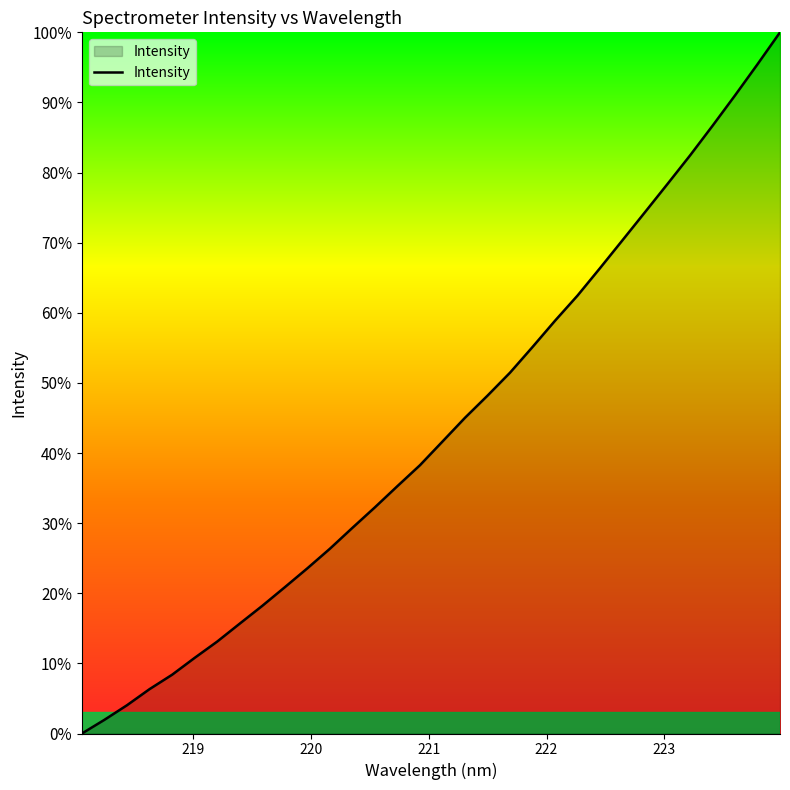

What is the greatest value displayed?

100.0